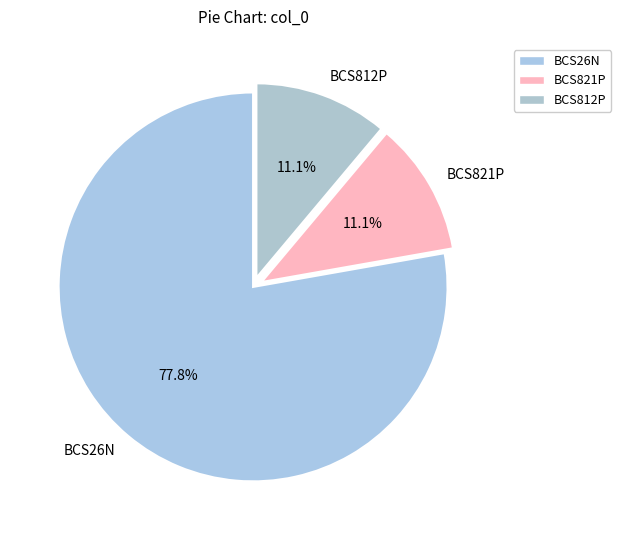

What percentage is NOT represented by BCS821P?

88.9%